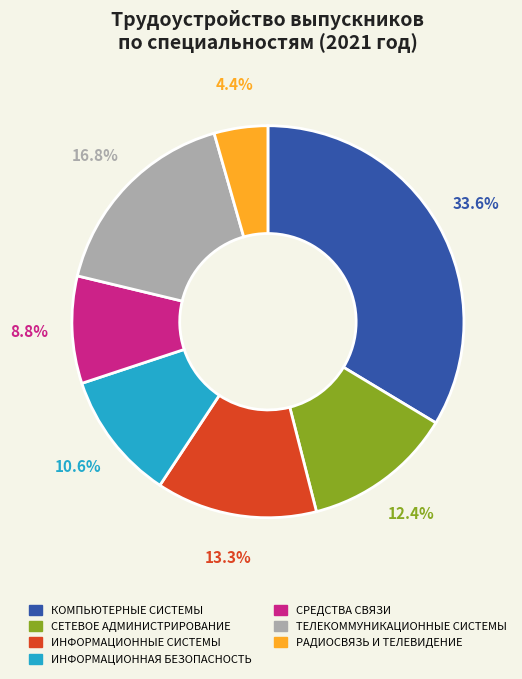

Is there any slice that represents more than half of the pie?

No